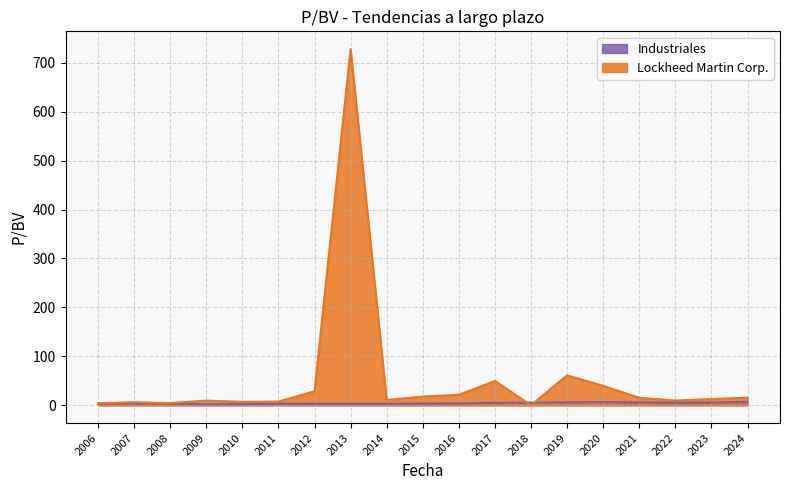

Reading right to left, transcribe all the data shown in this chart.

Lockheed Martin Corp.: 15.5	12.7	9.6	15.3	39.6	61.1	0.0	49.6	21.4	17.9	10.7	727.9	28.7	7.6	7.0	9.5	4.4	6.2	4.0
Industriales: 7.0	5.5	5.4	5.9	6.5	6.0	5.5	5.0	3.7	3.6	3.1	3.0	3.1	3.1	2.4	2.0	3.5	3.8	3.4